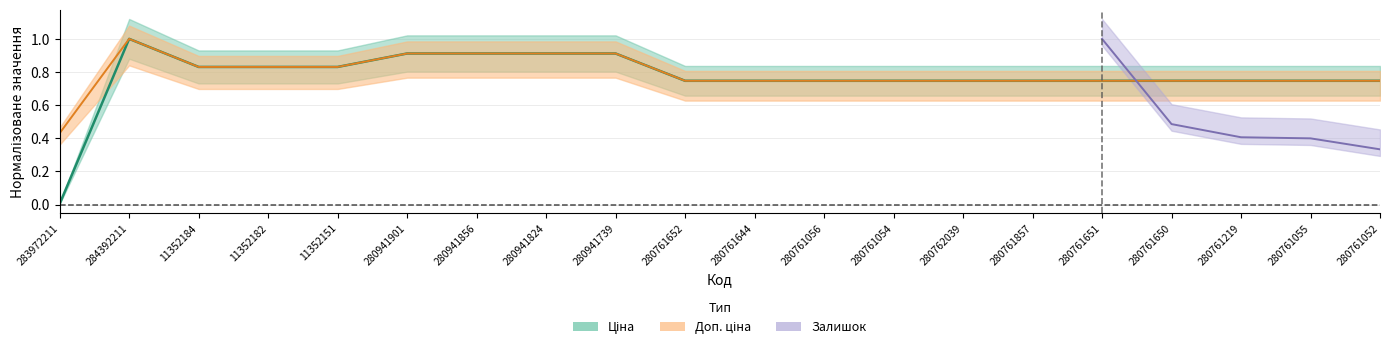

What is the label of the 8th point from the left?

280941824